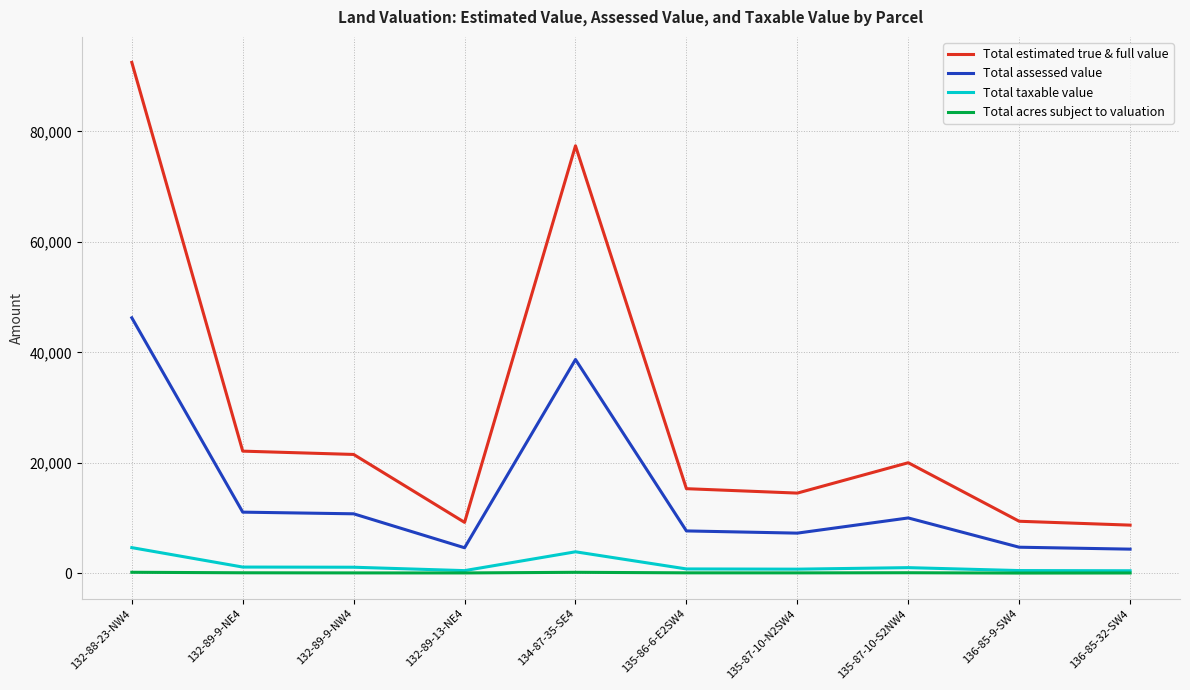

What is the lowest value of the Total taxable value series?

435.0